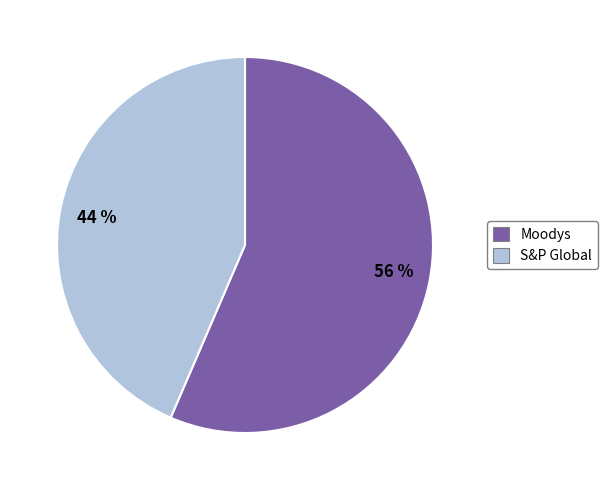

Rank the categories by value from highest to lowest.

Moodys, S&P Global